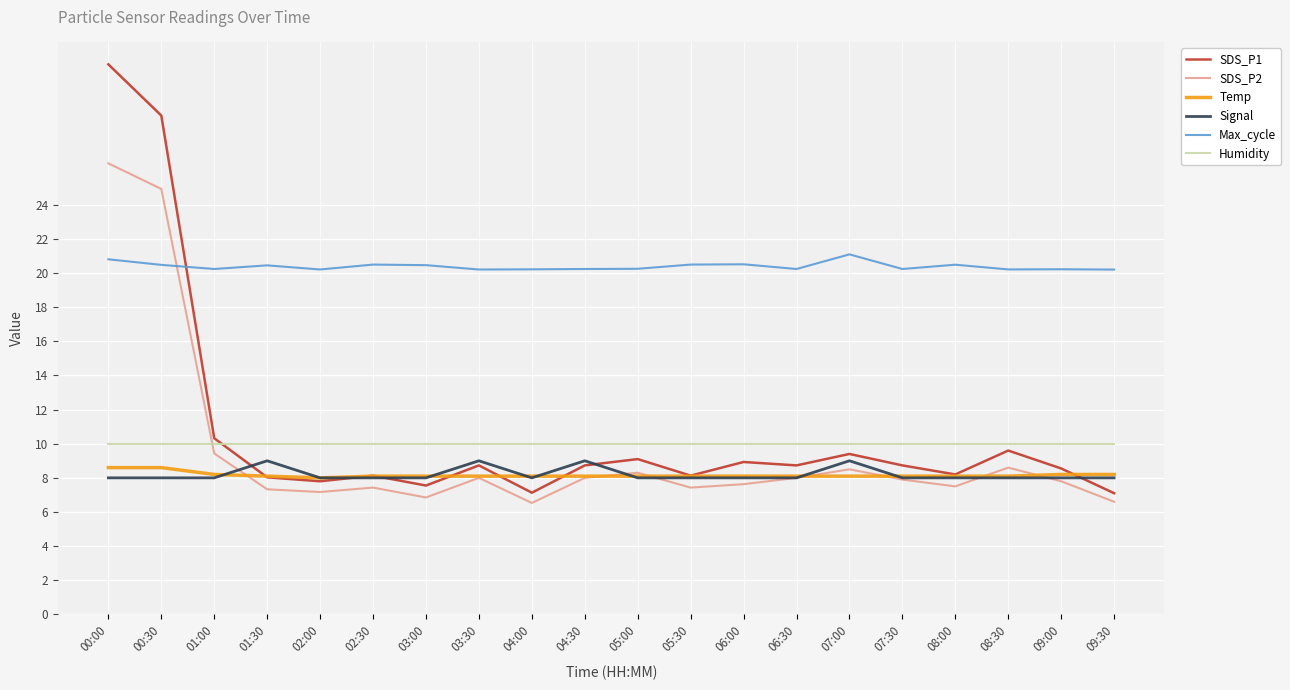

The value of Temp at 08:00 is 8.1. True or false?

True